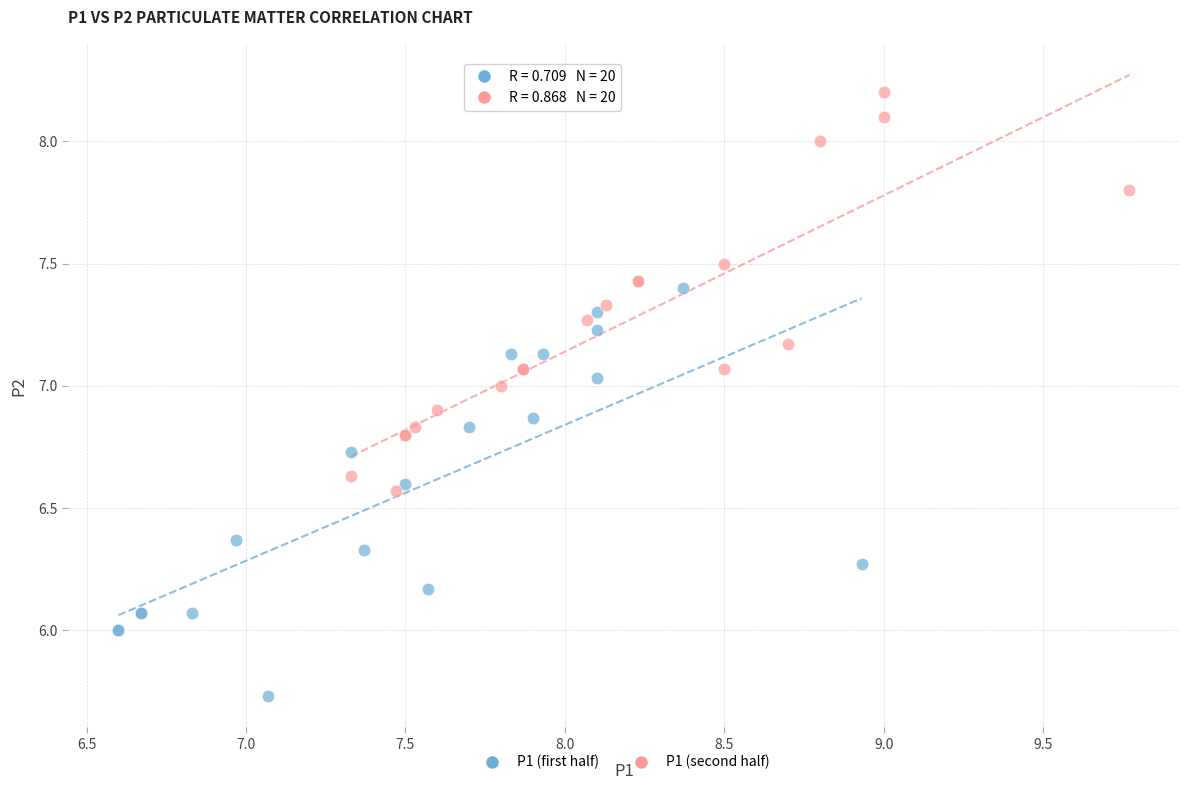

Which series contains the highest Y value?

P1 (second half)